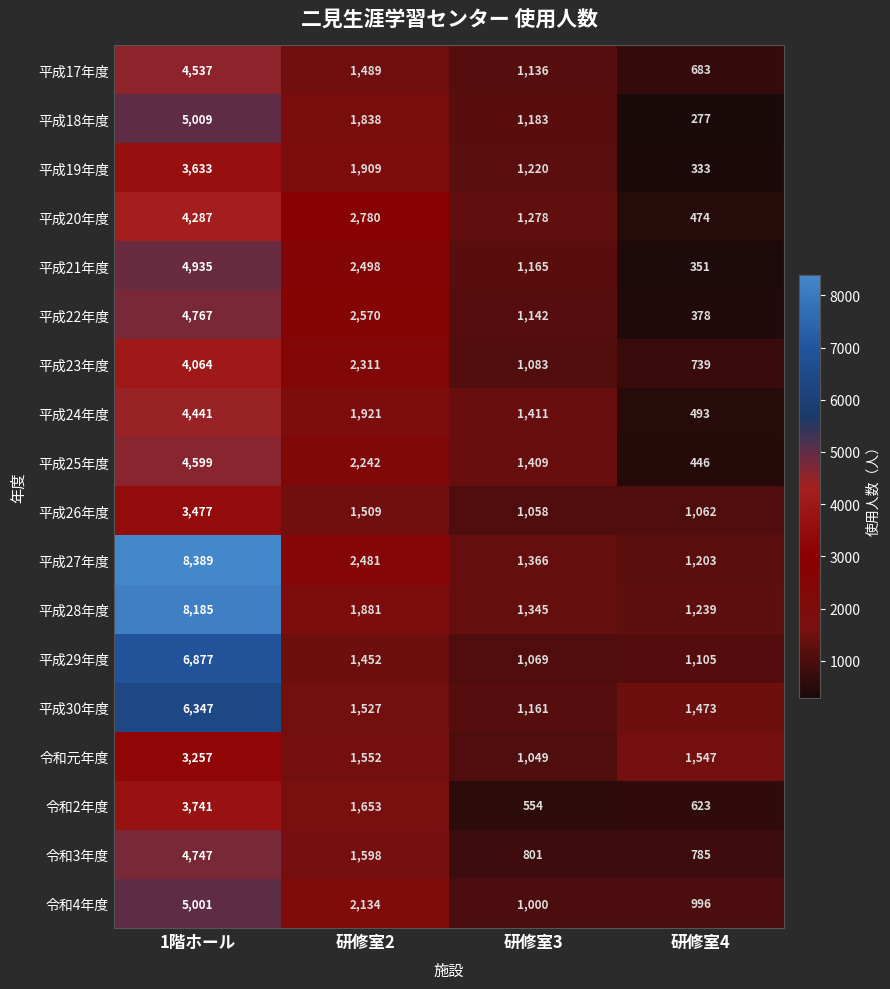

Where is 平成19年度 nearest to the value 1983?

研修室2